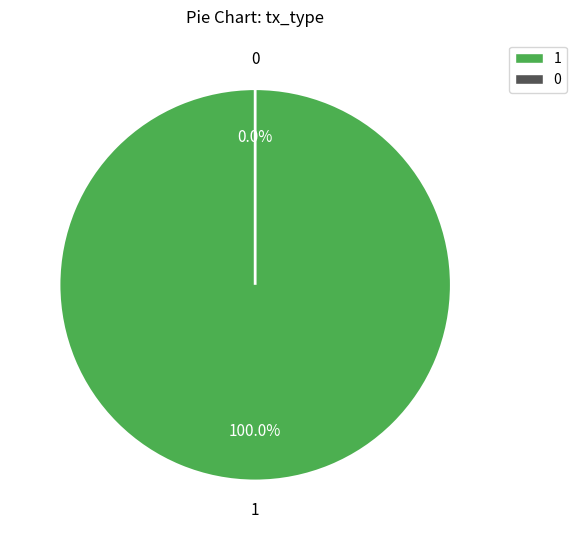

Rank the categories by value from lowest to highest.

Ticket, Vote